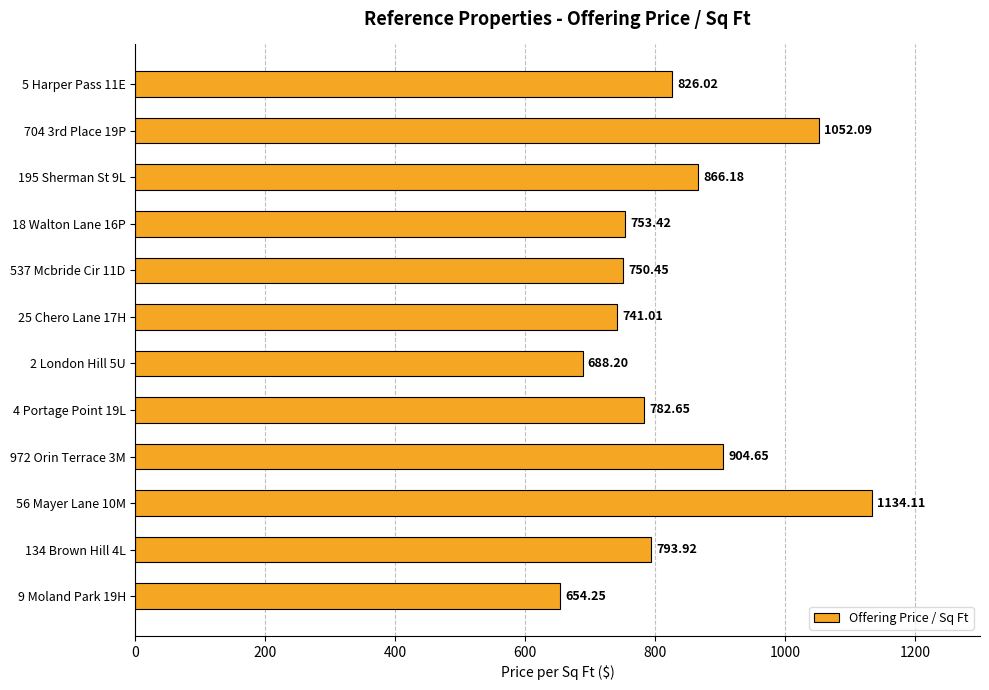

How many data points are less than 793?

6